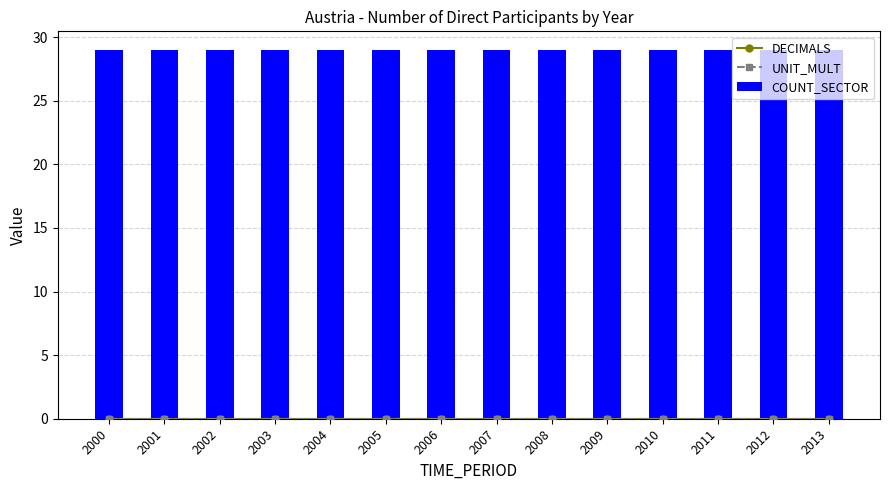

Rank the categories by DECIMALS value from lowest to highest.

2000, 2001, 2002, 2003, 2004, 2005, 2006, 2007, 2008, 2009, 2010, 2011, 2012, 2013